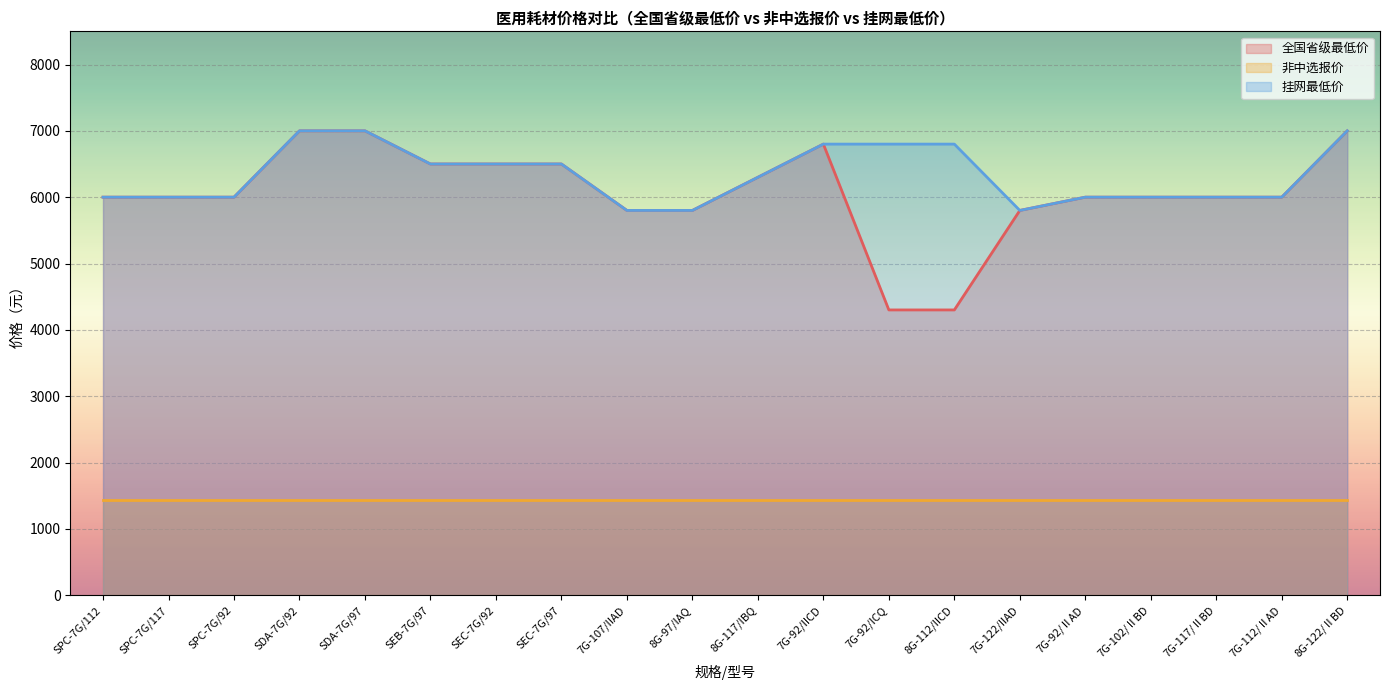

What is the sum of all 全国省级最低价 values?

121600